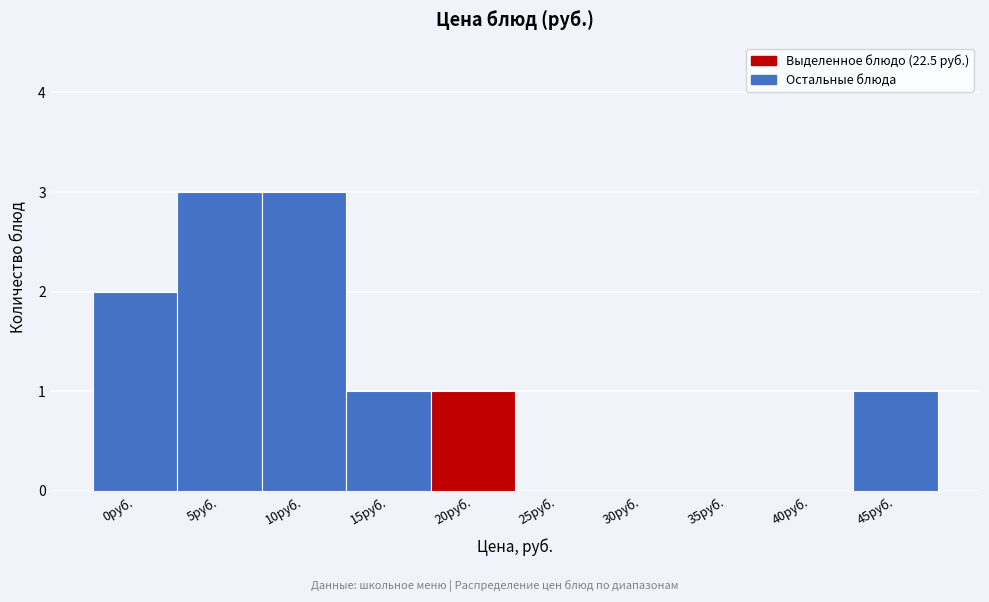

Reading right to left, what are all the values shown in this chart?

45руб.=1	40руб.=0	35руб.=0	30руб.=0	25руб.=0	20руб.=1	15руб.=1	10руб.=3	5руб.=3	0руб.=2